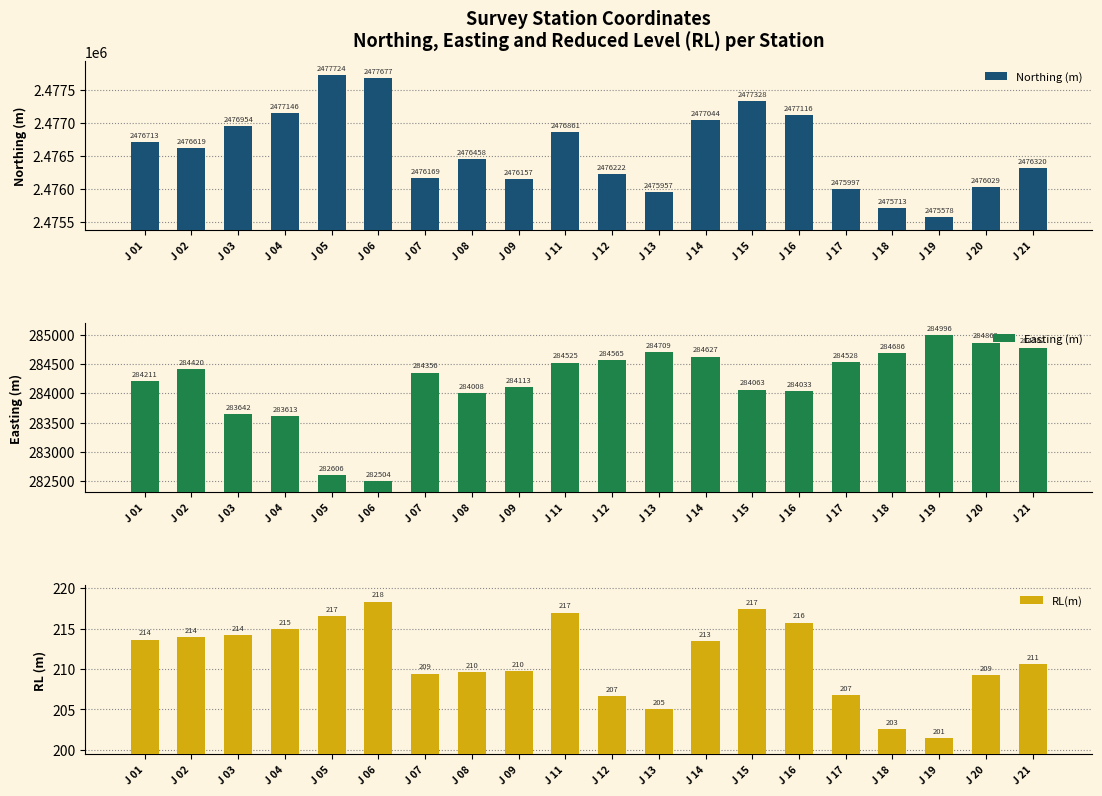

What is the value of the Northing (m) bar at the 19th from the left?

2476029.1